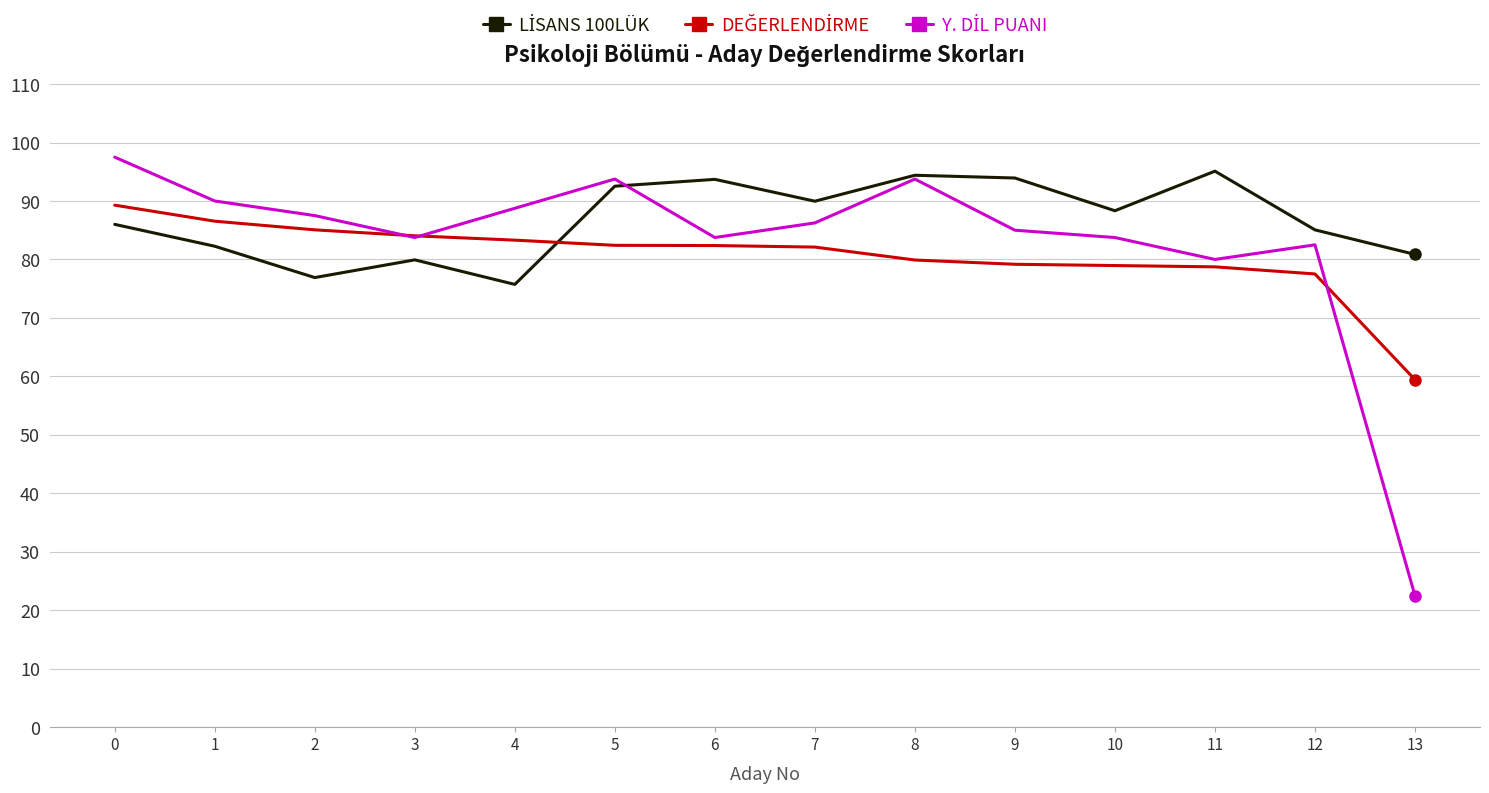

What is the greatest value displayed?

97.5